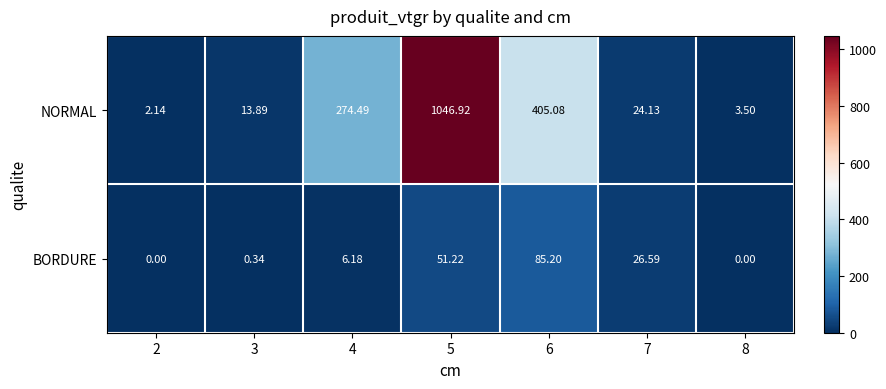

Rank the series by their average value, from lowest to highest.

BORDURE, NORMAL